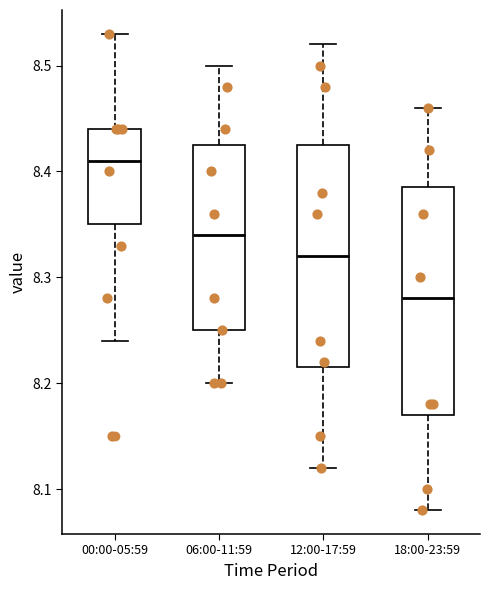

Reading left to right, read every box against the y-axis: the position of its median line, the range the box covers, and the ends of its whiskers. The values are not printed on the chart, so give them approximately, as read against the axis.

00:00-05:59: median 8.41, box 8.35 to 8.44, whiskers 8.24 to 8.53
06:00-11:59: median 8.34, box 8.25 to 8.43, whiskers 8.20 to 8.50
12:00-17:59: median 8.32, box 8.22 to 8.43, whiskers 8.12 to 8.52
18:00-23:59: median 8.28, box 8.17 to 8.39, whiskers 8.08 to 8.46